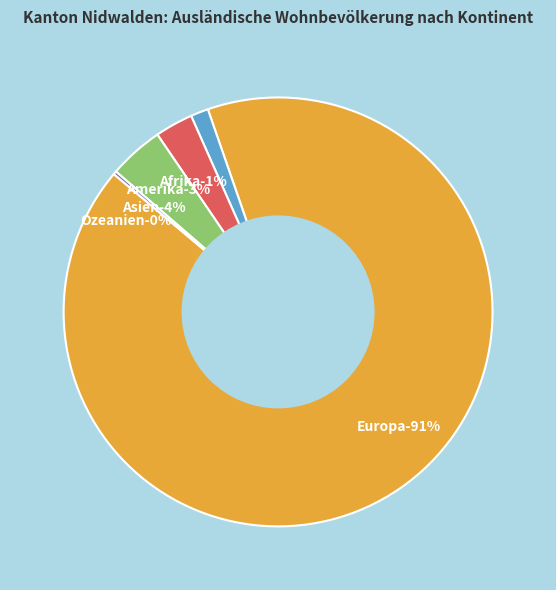

Which slice is the largest?

Europa